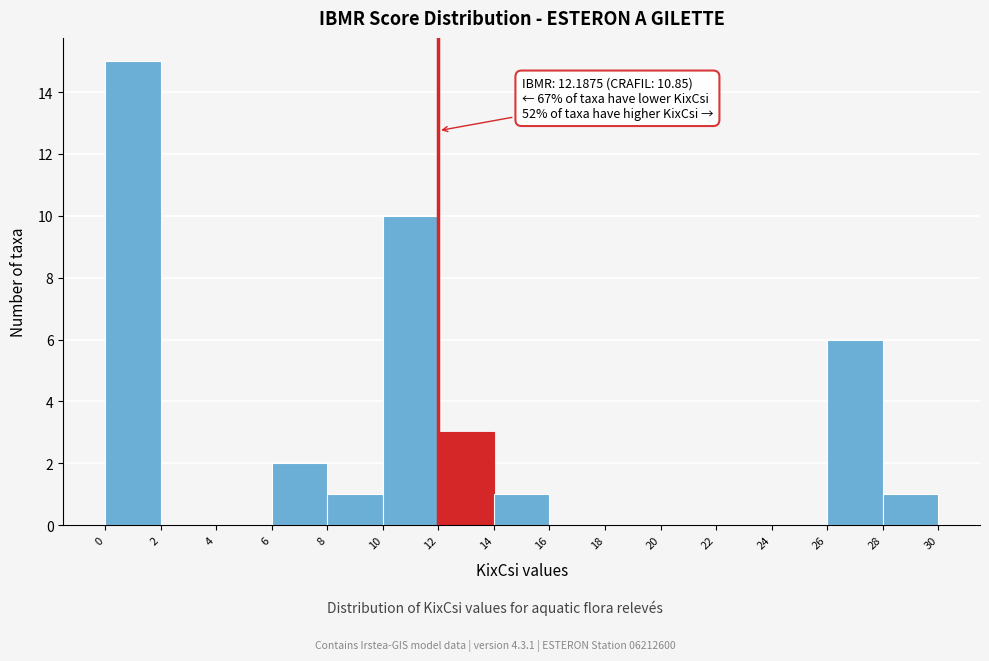

Which range on the x-axis has the tallest bar?

0 to 2